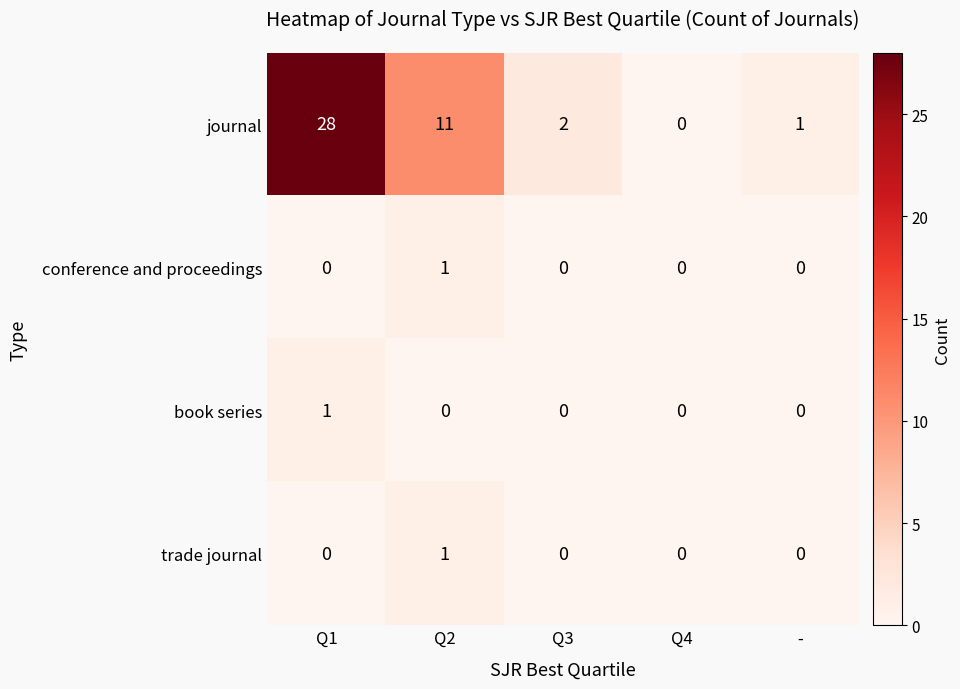

How many data points in book series are above 0?

1